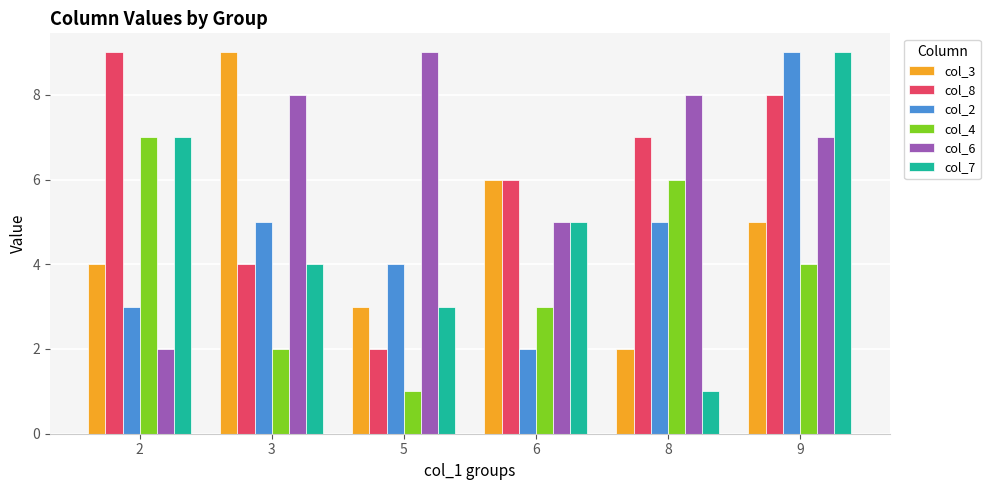

Reading right to left, list all the values displayed in this chart.

col_3: 9=5	8=2	6=6	5=3	3=9	2=4
col_8: 9=8	8=7	6=6	5=2	3=4	2=9
col_2: 9=9	8=5	6=2	5=4	3=5	2=3
col_4: 9=4	8=6	6=3	5=1	3=2	2=7
col_6: 9=7	8=8	6=5	5=9	3=8	2=2
col_7: 9=9	8=1	6=5	5=3	3=4	2=7